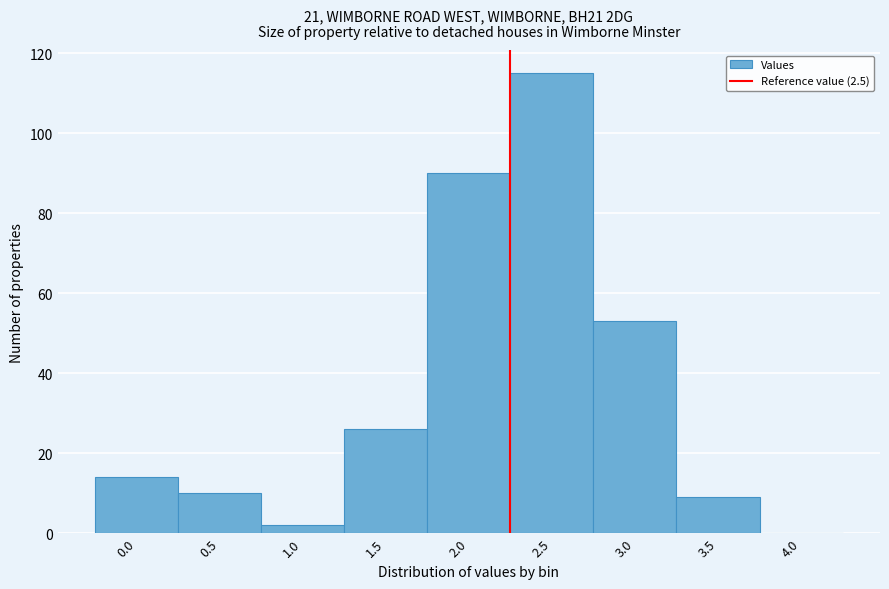

Reading left to right, transcribe all the data shown in this chart.

0.0=14	0.5=10	1.0=2	1.5=26	2.0=90	2.5=115	3.0=53	3.5=9	4.0=0